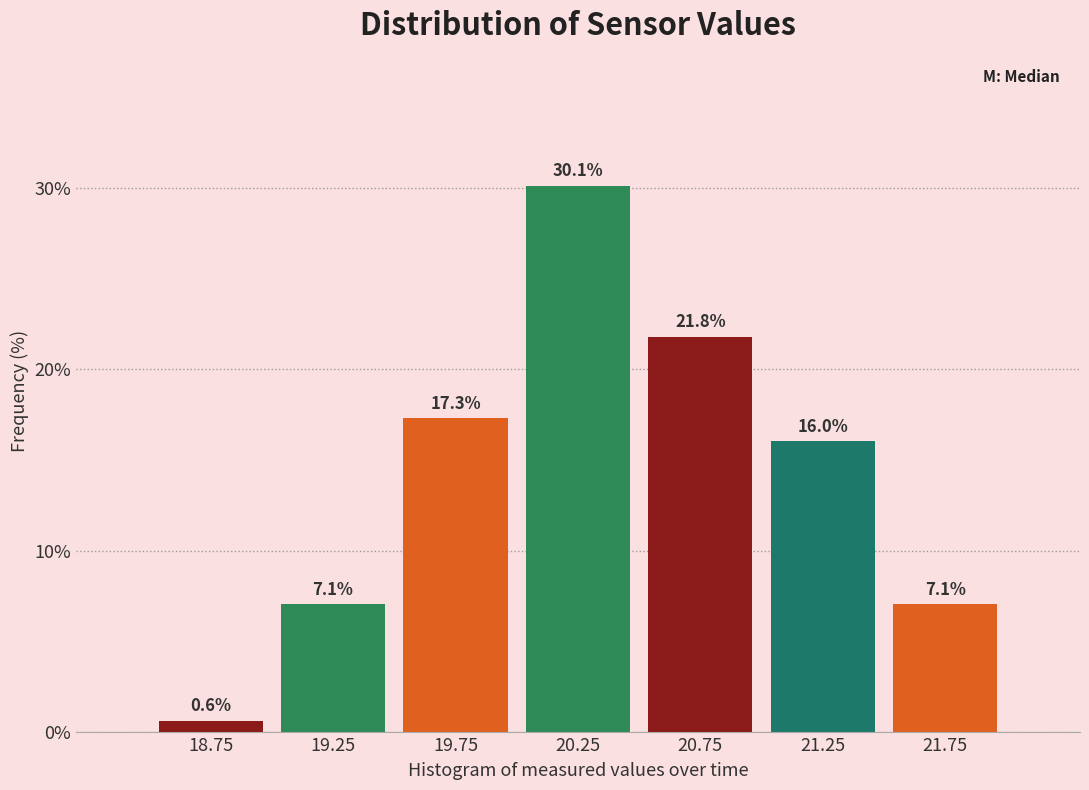

Reading left to right, transcribe this chart: for each bar, give the range it covers on the x-axis and its height.

18.5 to 19.0: 0.6
19.0 to 19.5: 7.1
19.5 to 20.0: 17.3
20.0 to 20.5: 30.1
20.5 to 21.0: 21.8
21.0 to 21.5: 16.0
21.5 to 22.0: 7.1